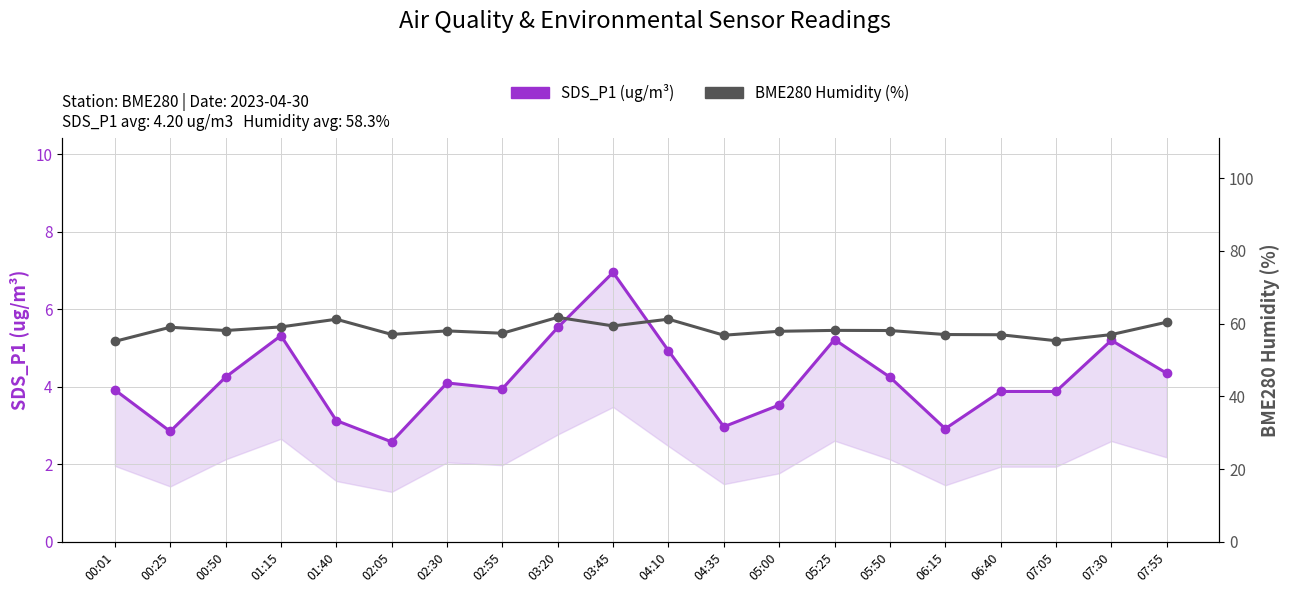

What is the label of the 1st point from the left?

00:01